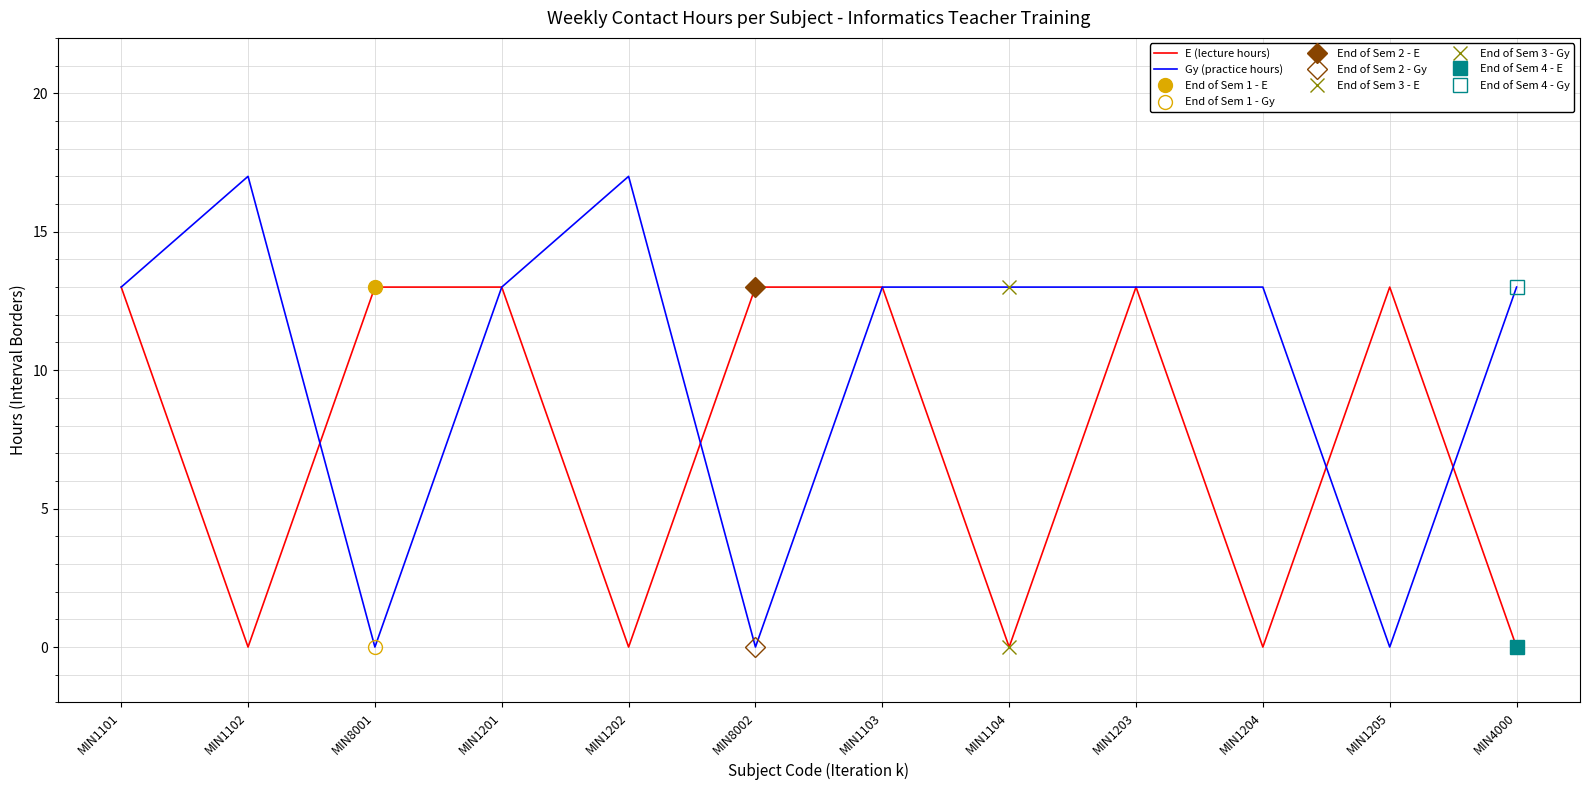

Reading left to right, extract all data points from this chart.

E (lecture hours): MIN1101=13	MIN1102=0	MIN8001=13	MIN1201=13	MIN1202=0	MIN8002=13	MIN1103=13	MIN1104=0	MIN1203=13	MIN1204=0	MIN1205=13	MIN4000=0
Gy (practice hours): MIN1101=13	MIN1102=17	MIN8001=0	MIN1201=13	MIN1202=17	MIN8002=0	MIN1103=13	MIN1104=13	MIN1203=13	MIN1204=13	MIN1205=0	MIN4000=13